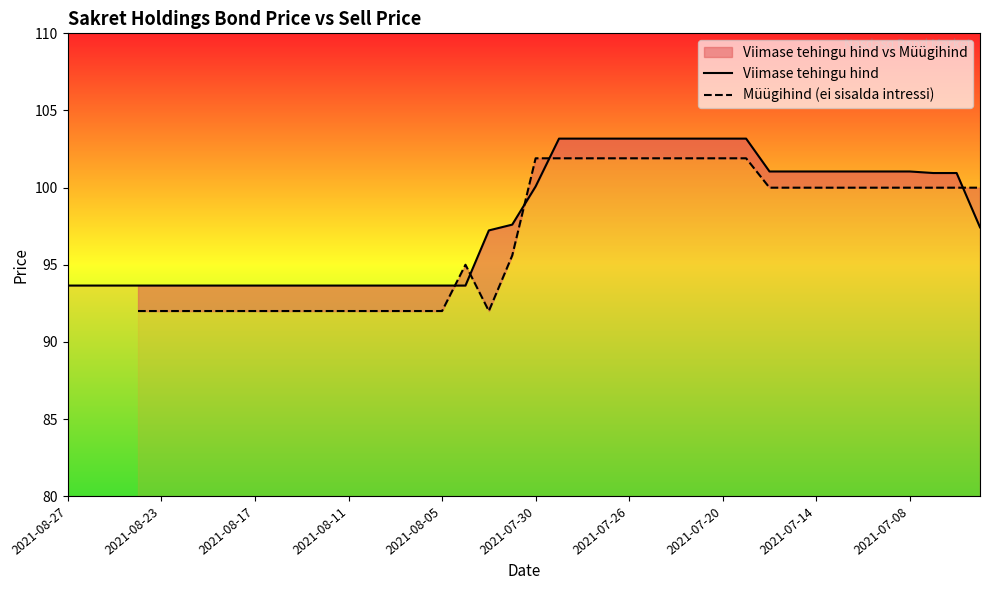

What is the highest value of the Viimase tehingu hind series?

103.2